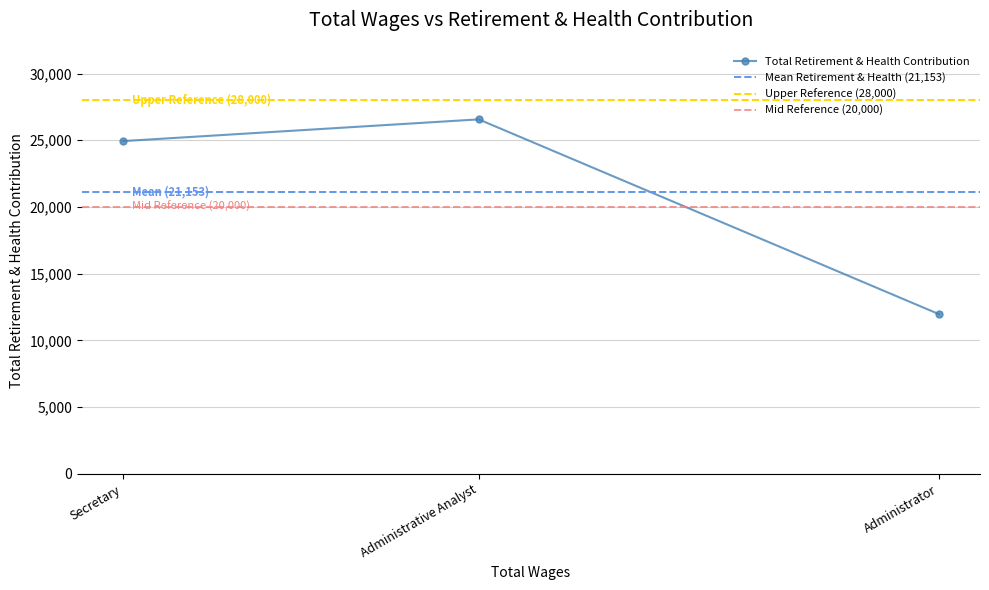

What is the ratio of the value at Administrator to the value at Administrative Analyst?

0.5